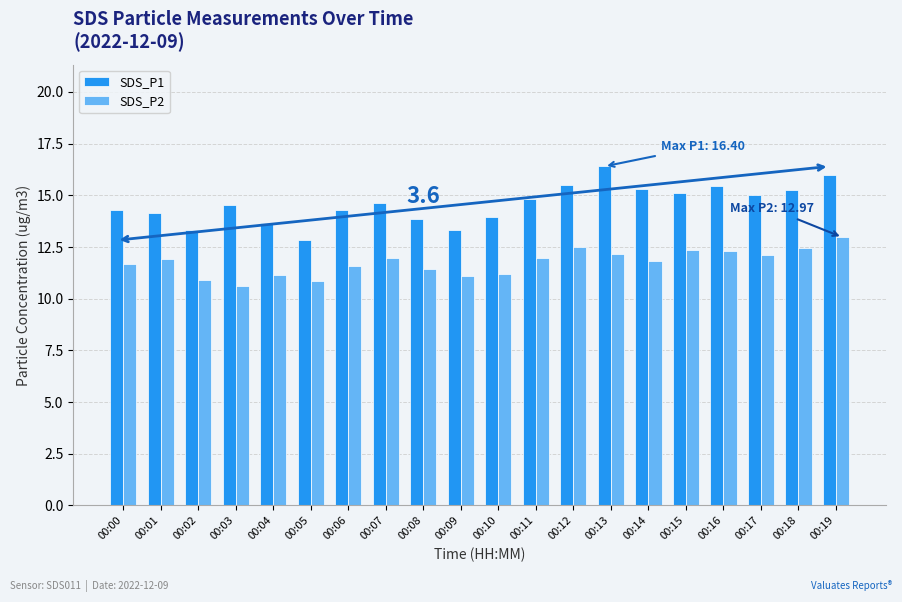

Which label corresponds to the smallest value in the chart?

00:03